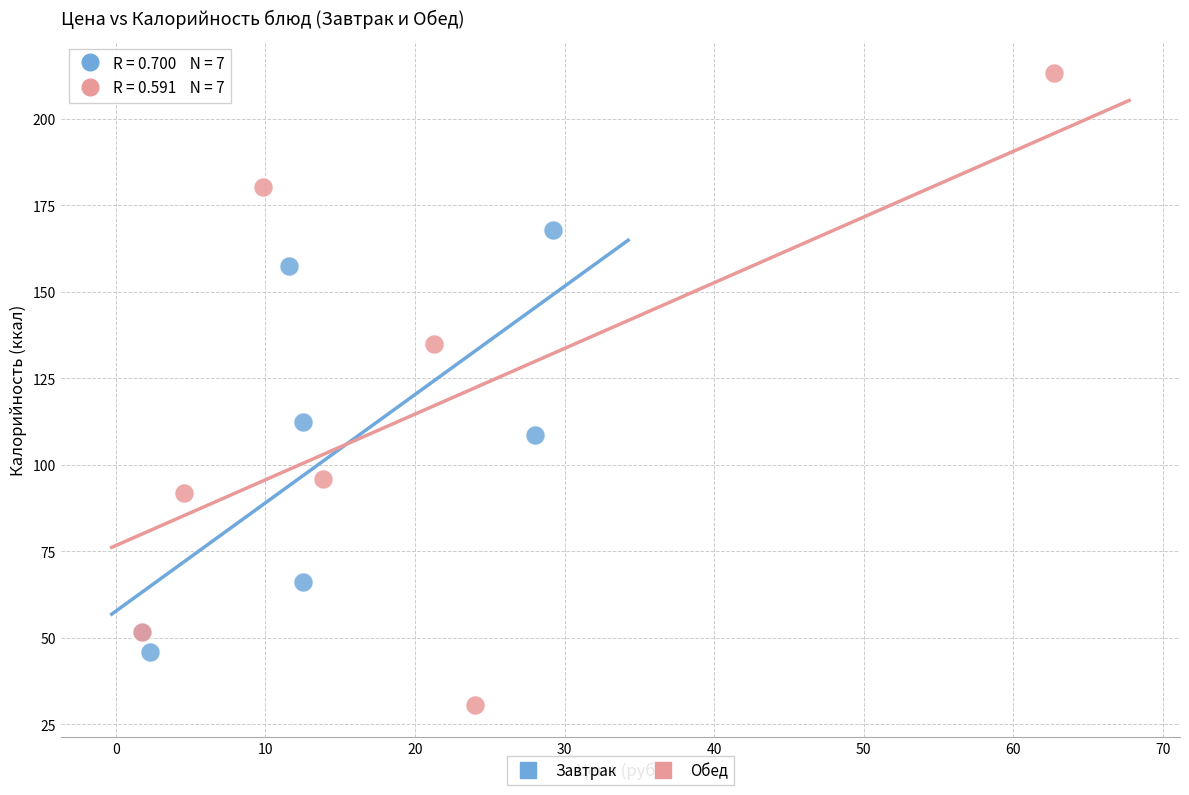

Which series has the widest spread of Y values?

Обед